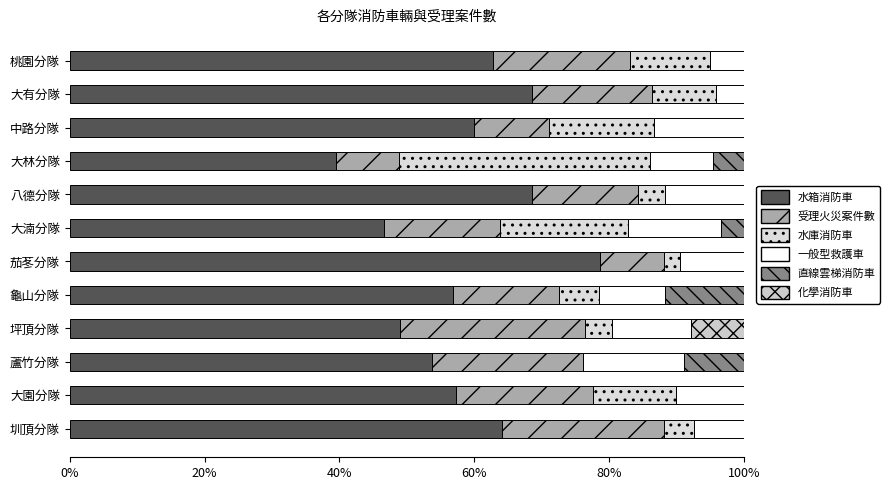

How many categories are shown in the chart?

12